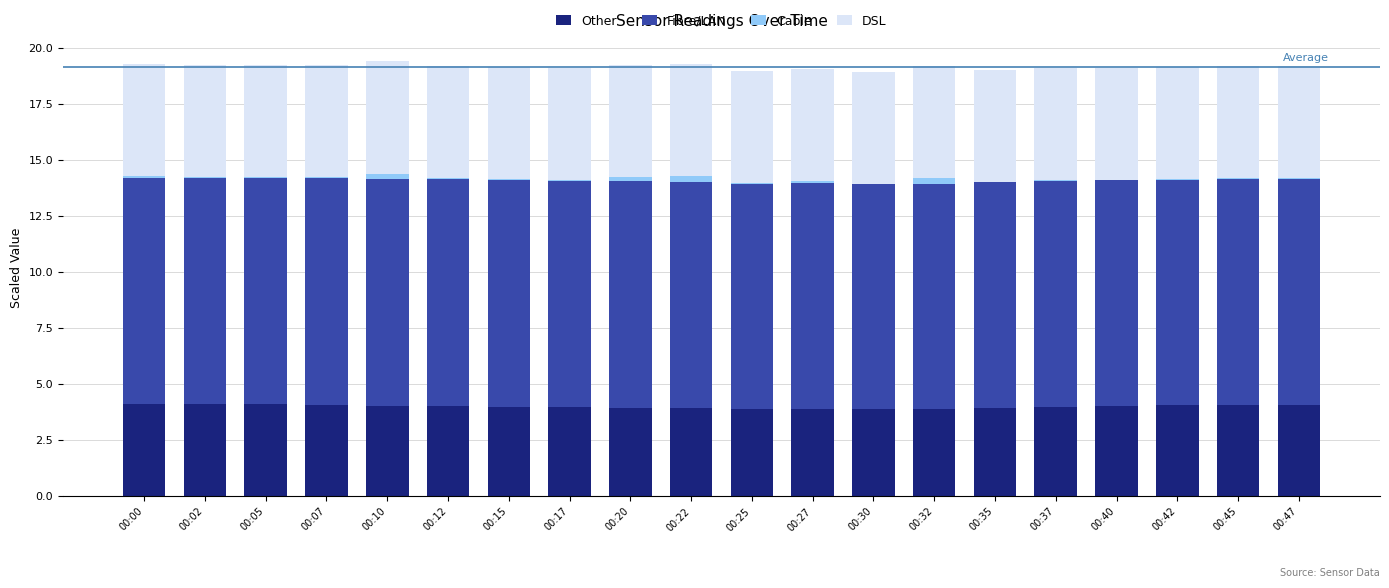

What is the highest value of the Other series?

4.1